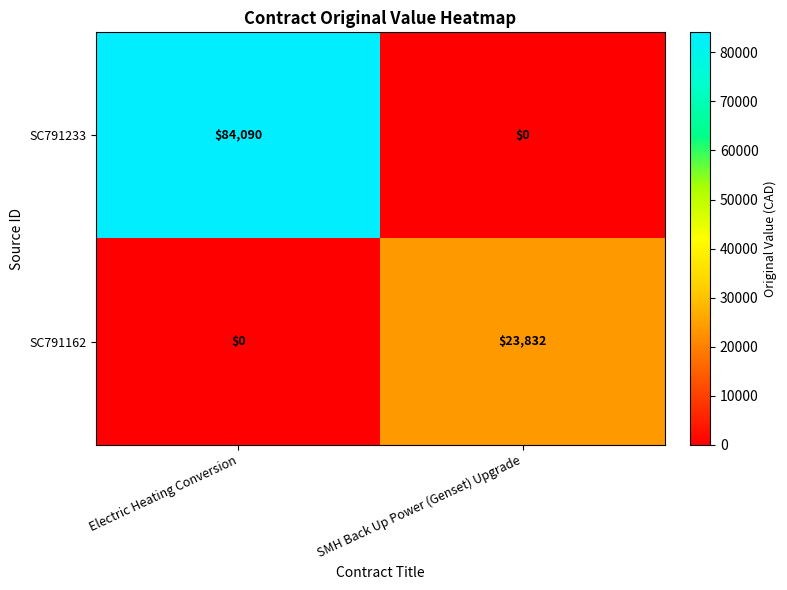

At Electric Heating Conversion, list the series in order from largest to smallest.

SC791233, SC791162